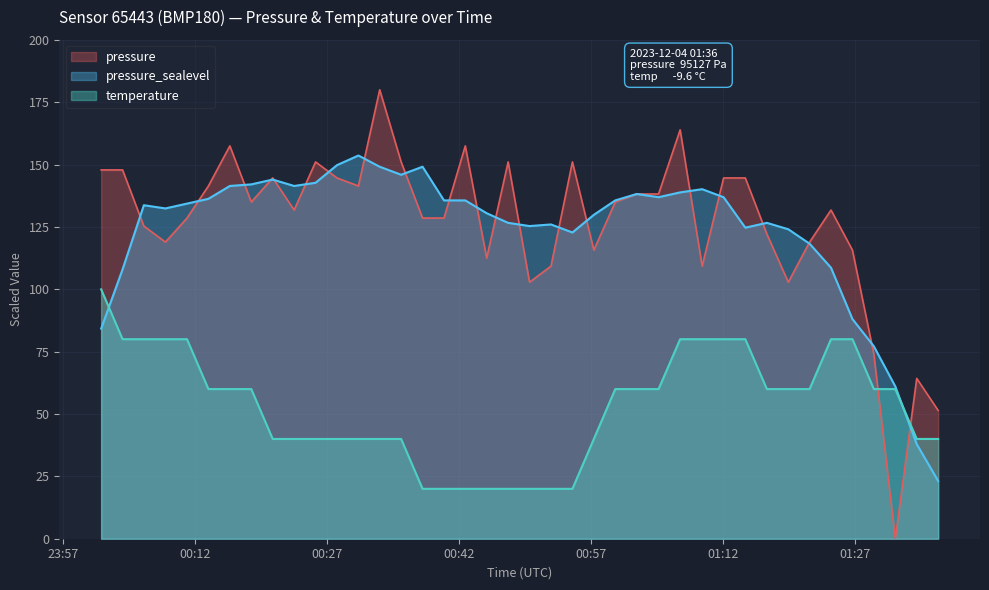

Which series ends up on top after the final intersection of pressure and temperature?

pressure